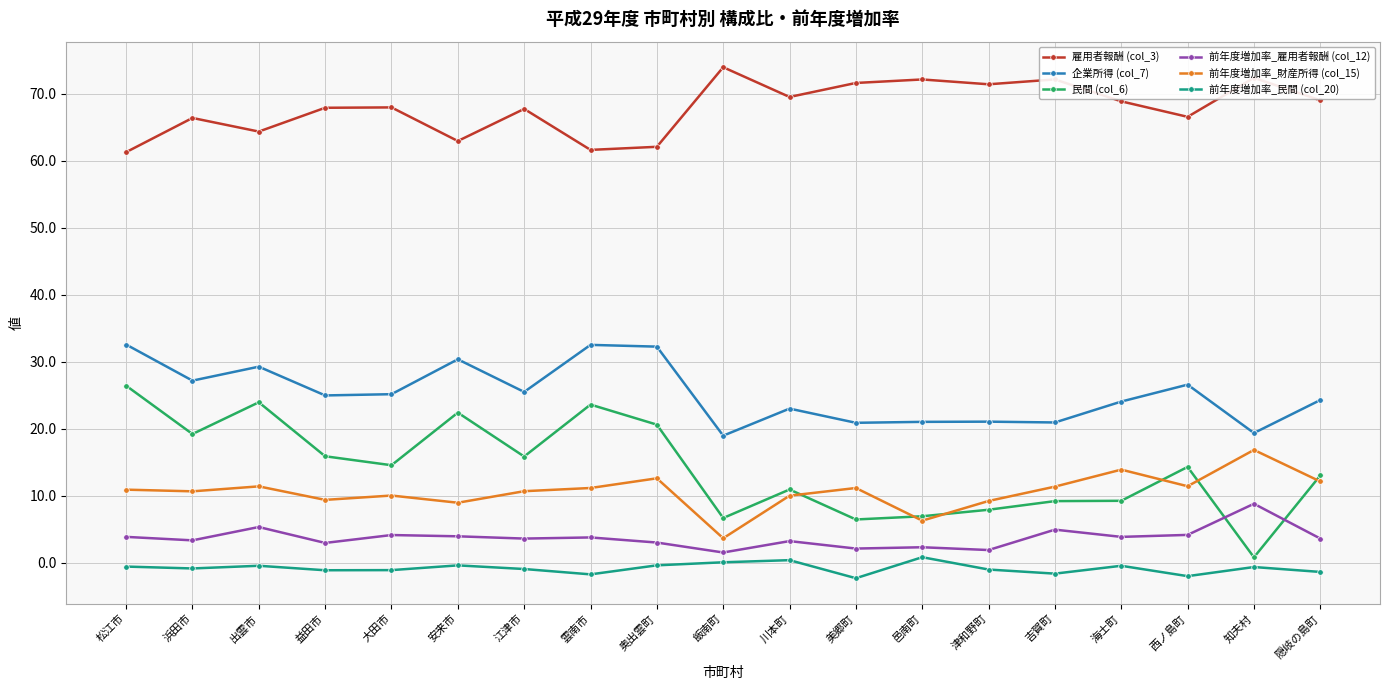

True or false: 企業所得 (col_7) has a value of 21.1 at 津和野町.

True